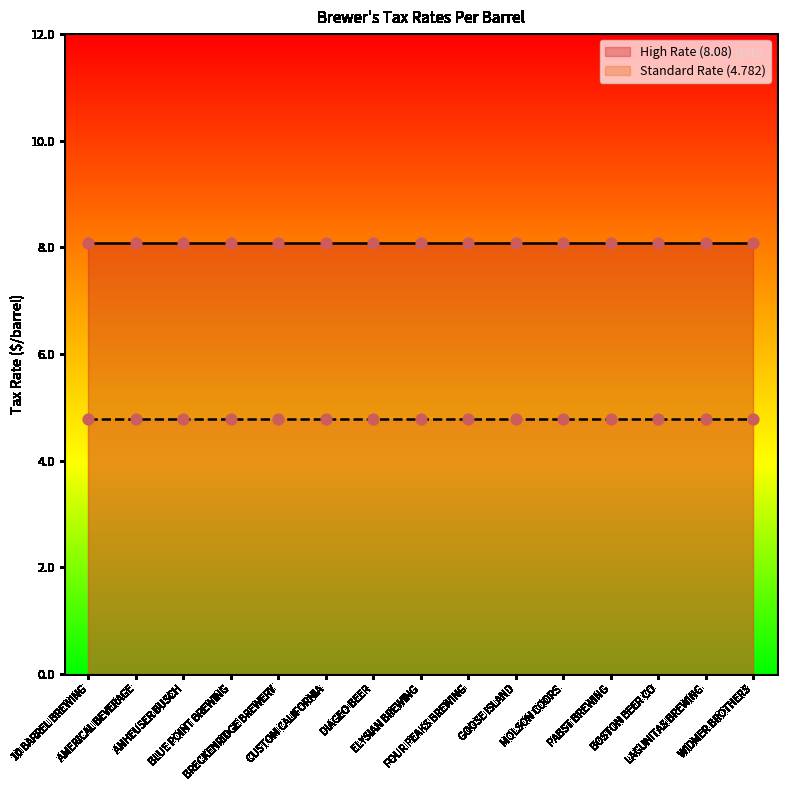

Which series has the widest spread of Y values?

High Rate (8.08)